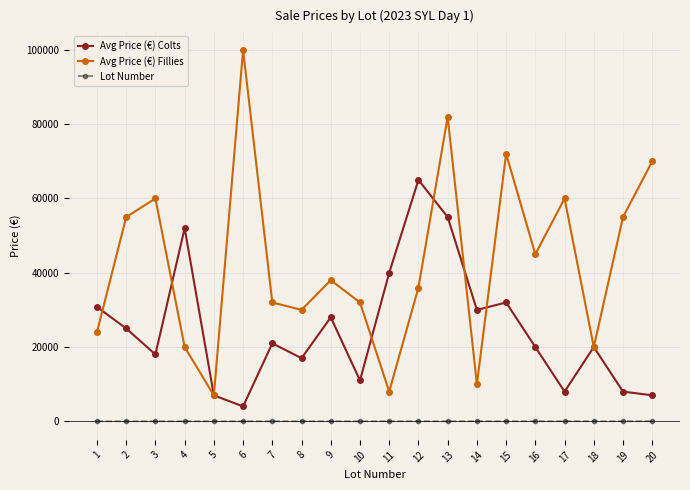

Which series has the largest range (max minus min)?

Avg Price (€) Fillies